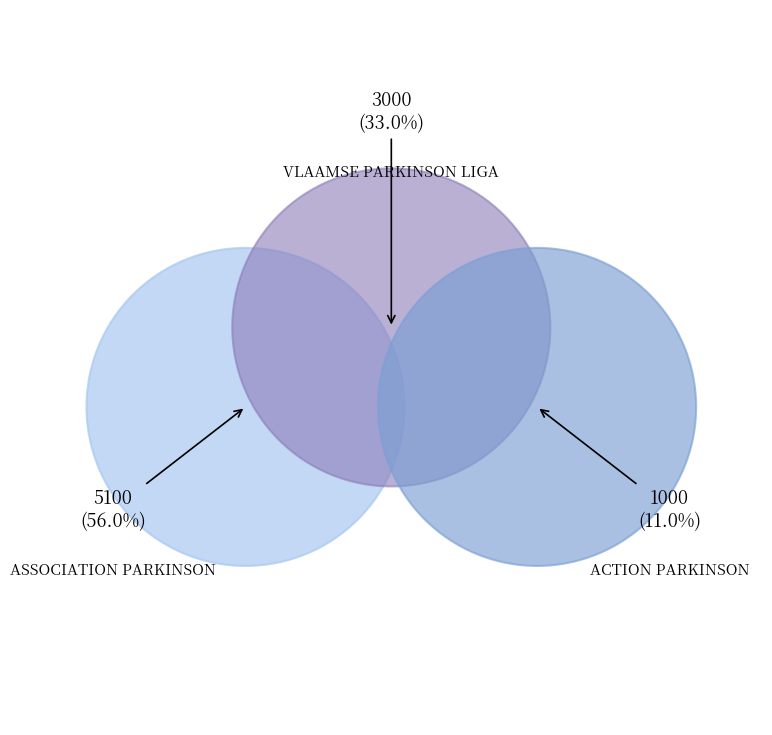

True or false: ACTION PARKINSON accounts for 16% of the total.

False